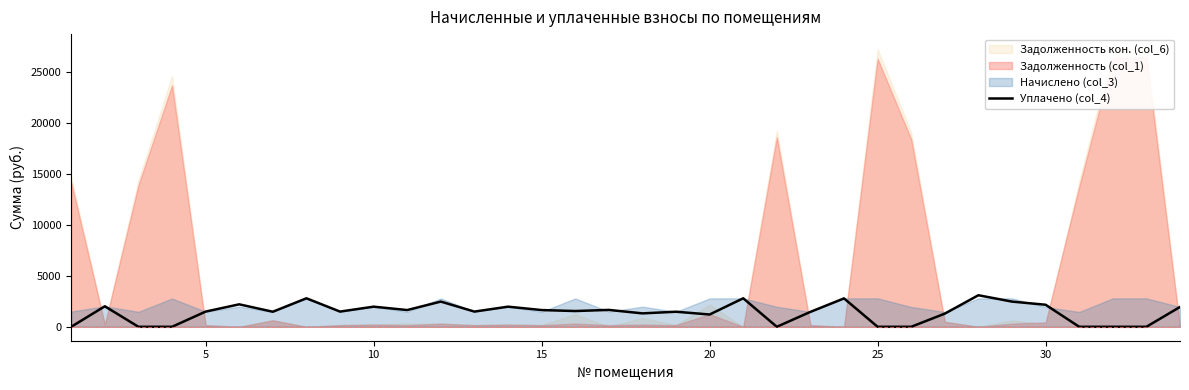

What is the maximum value for Уплачено (col_4)?

3089.5